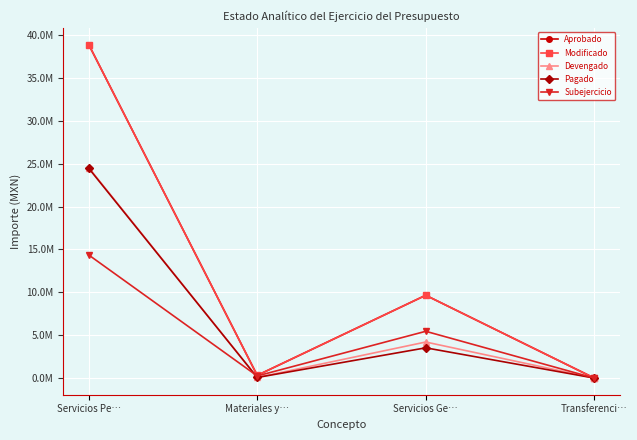

True or false: Aprobado has more than 1 points higher than both neighbors.

False